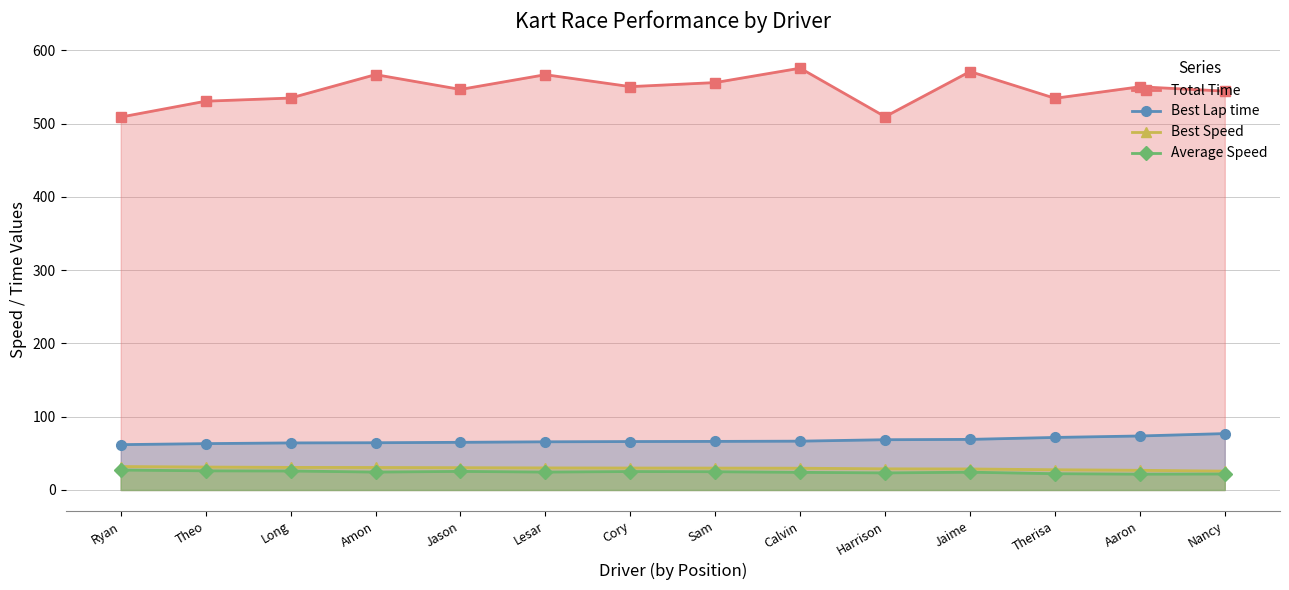

What are all the series names shown in the legend?

Total Time, Best Lap time, Best Speed, Average Speed